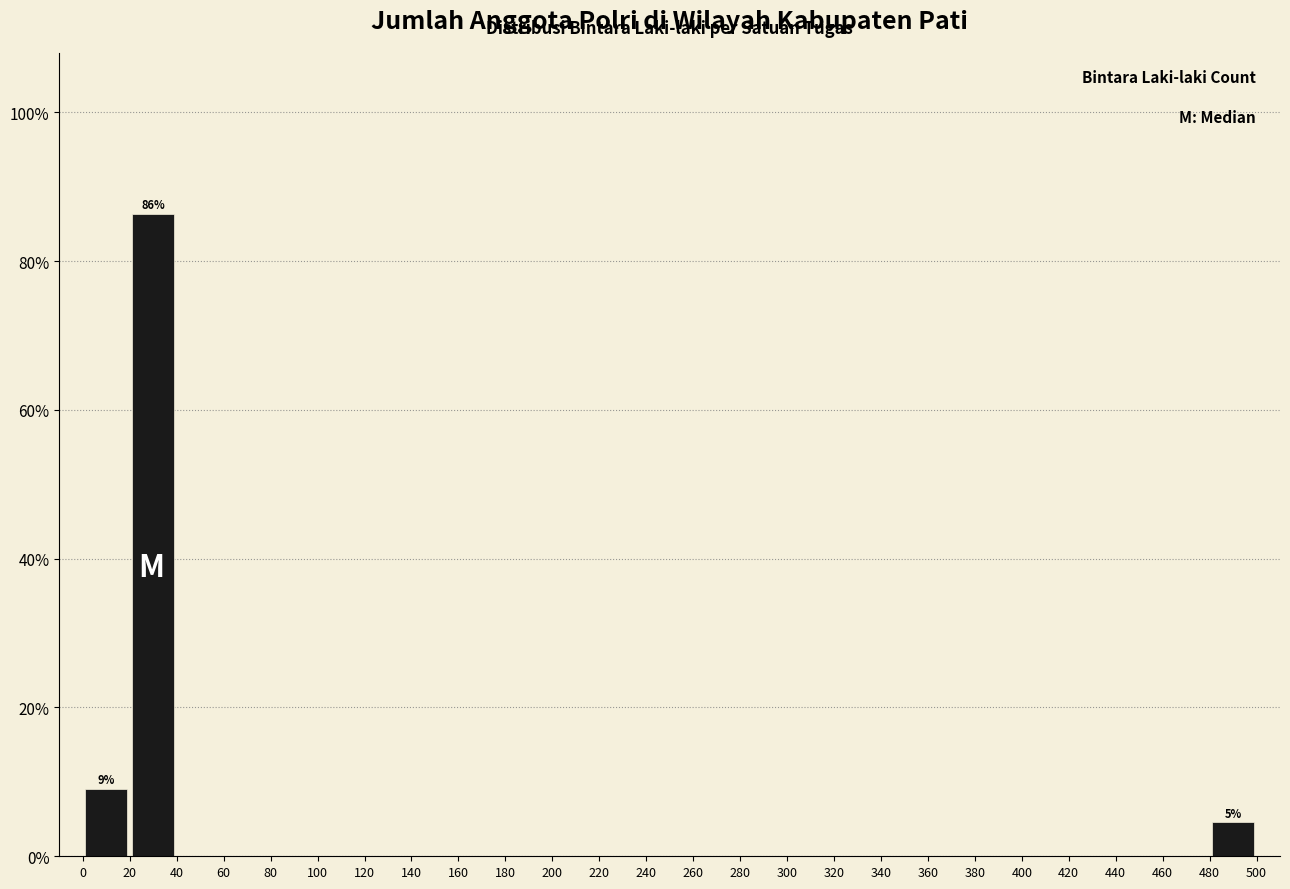

Which range on the x-axis has the tallest bar?

20 to 40